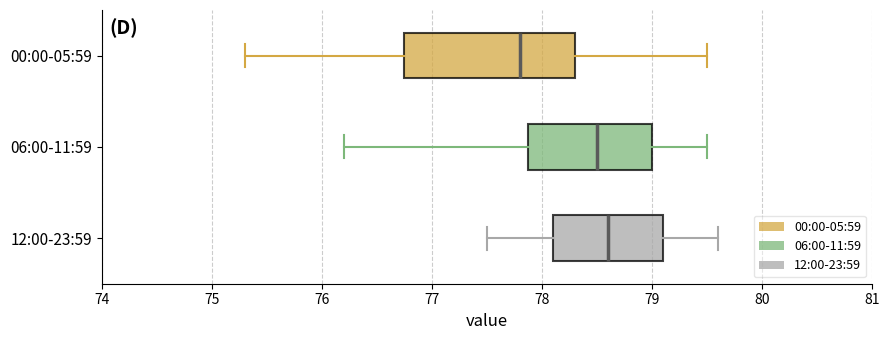

Reading bottom to top, read every box against the x-axis: the position of its median line, the range the box covers, and the ends of its whiskers. The values are not printed on the chart, so give them approximately, as read against the axis.

12:00-23:59: median 78.6, box 78.1 to 79.1, whiskers 77.5 to 79.6
06:00-11:59: median 78.5, box 77.9 to 79.0, whiskers 76.2 to 79.5
00:00-05:59: median 77.8, box 76.8 to 78.3, whiskers 75.3 to 79.5